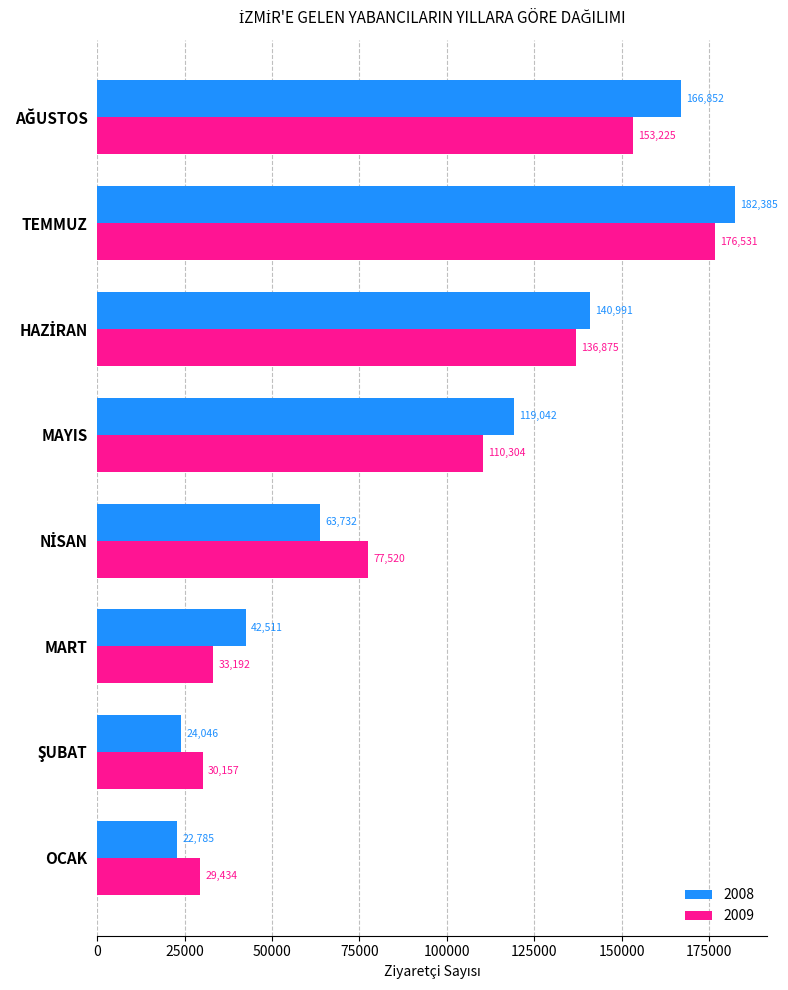

How many series are shown in this chart?

2